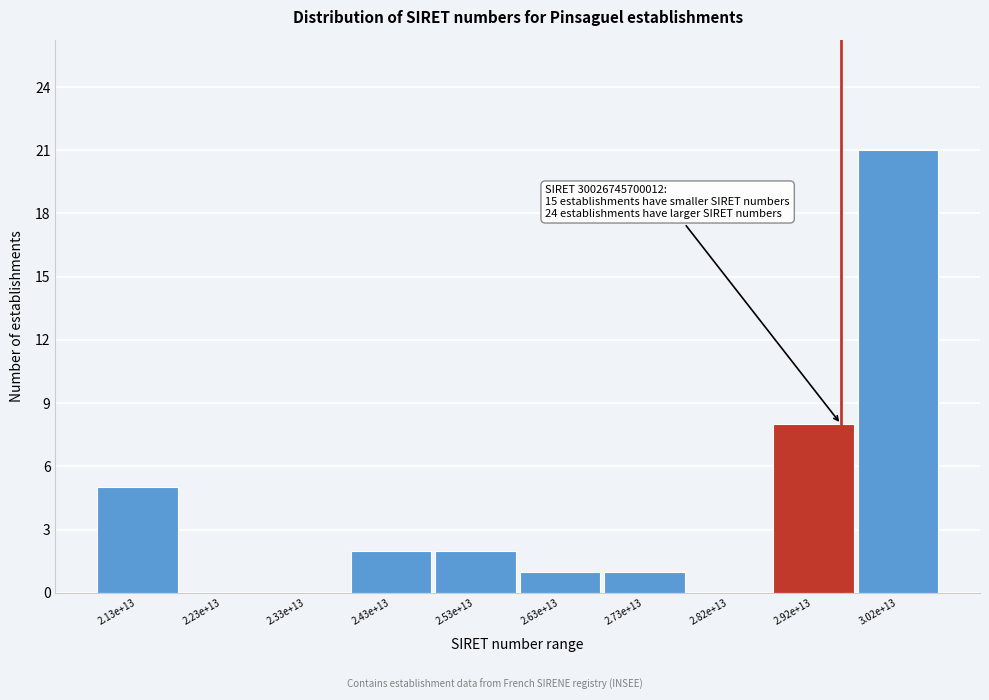

Reading left to right, what are all the values shown in this chart?

2.13e+13=5	2.23e+13=0	2.33e+13=0	2.43e+13=2	2.53e+13=2	2.63e+13=1	2.73e+13=1	2.82e+13=0	2.92e+13=8	3.02e+13=21